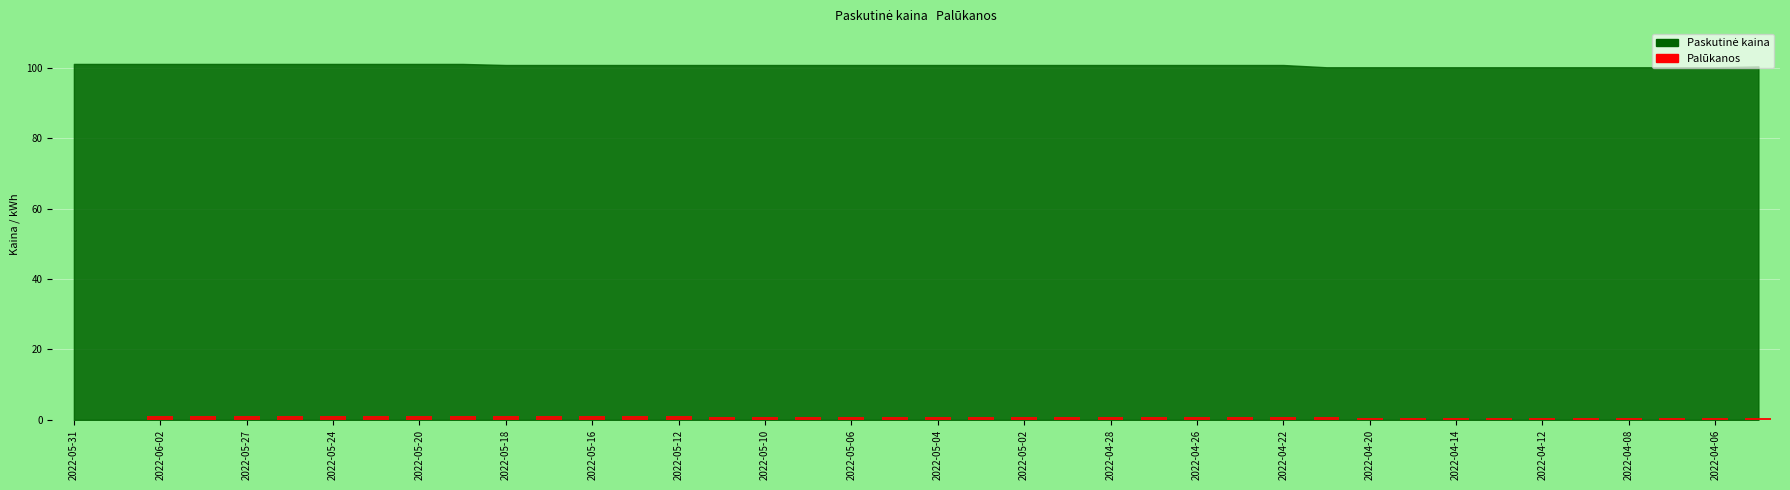

What is the sum of all values?

32.9